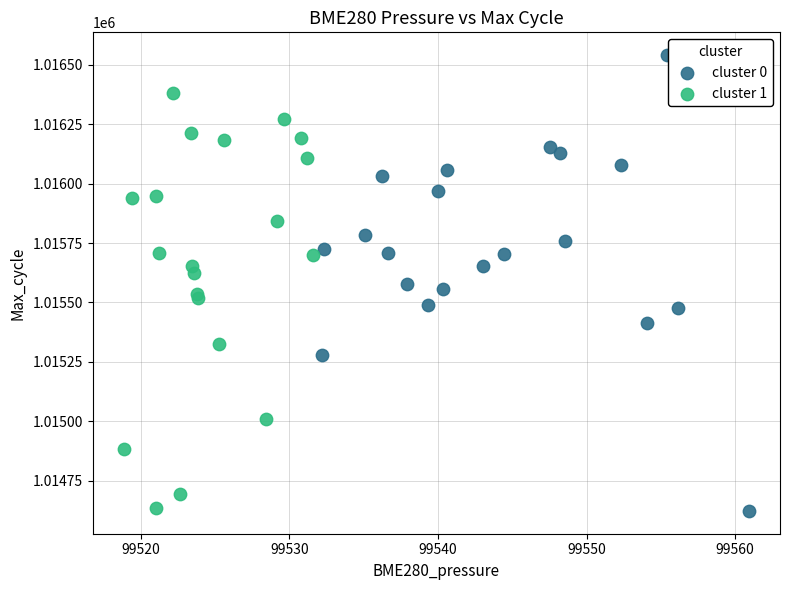

Which series reaches the maximum Y coordinate?

cluster 0